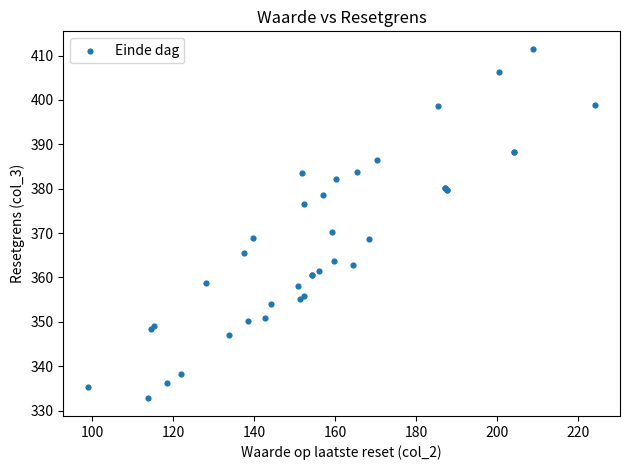

What Y value in the scatter plot is closest to 372?

370.3